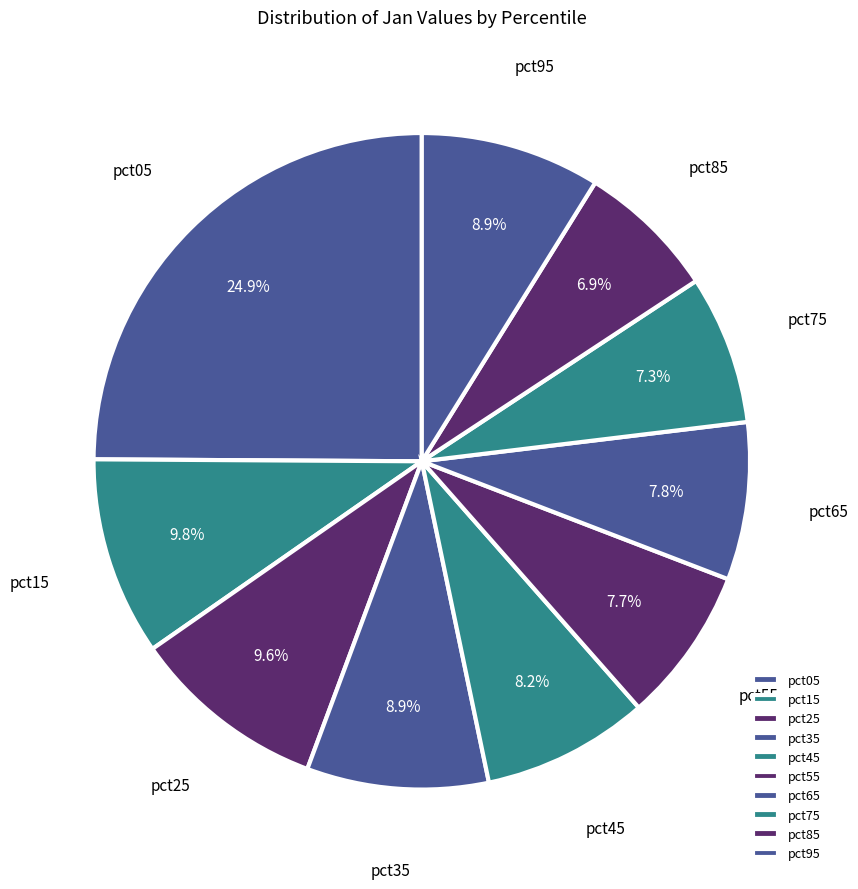

Is pct35 the majority of the pie?

No